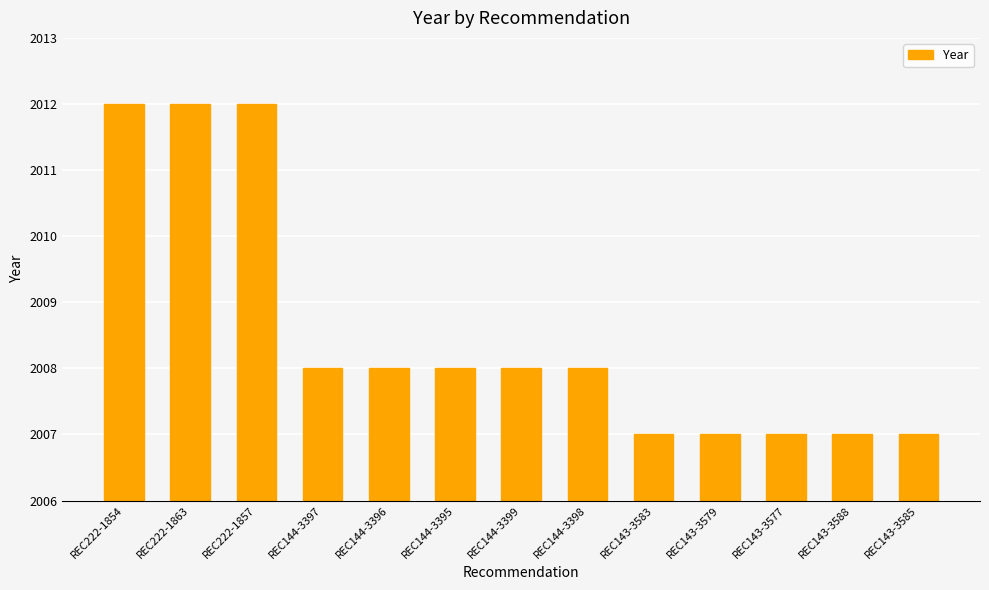

How many series are shown in this chart?

1